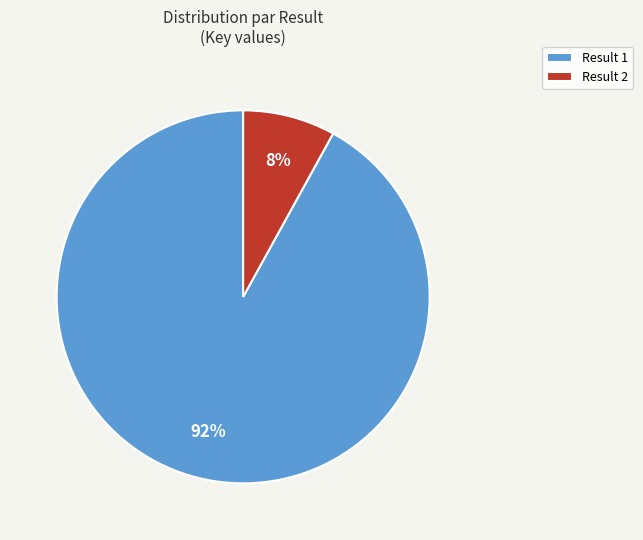

Which category has the biggest portion of the pie?

Result 1